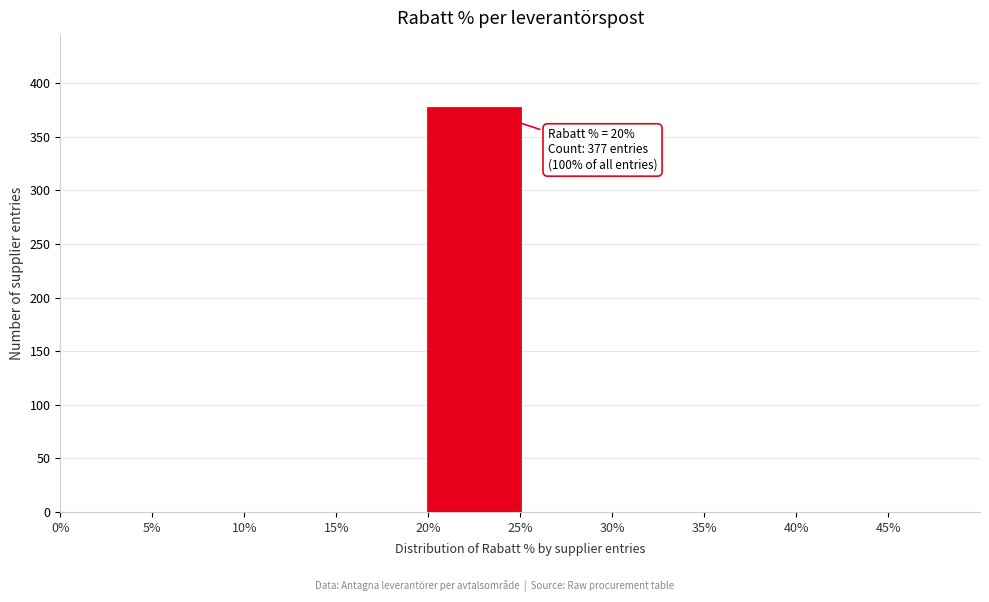

Over which range of the x-axis is the bar tallest?

20 to 25